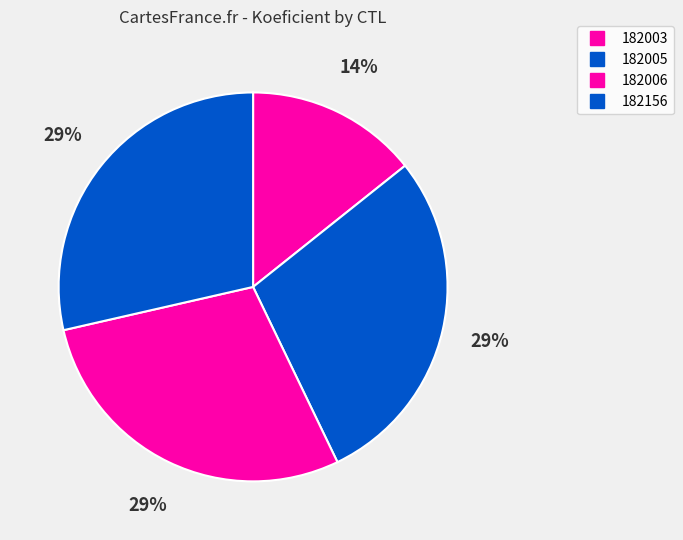

Is it true that 182005 is 29% of the pie?

True